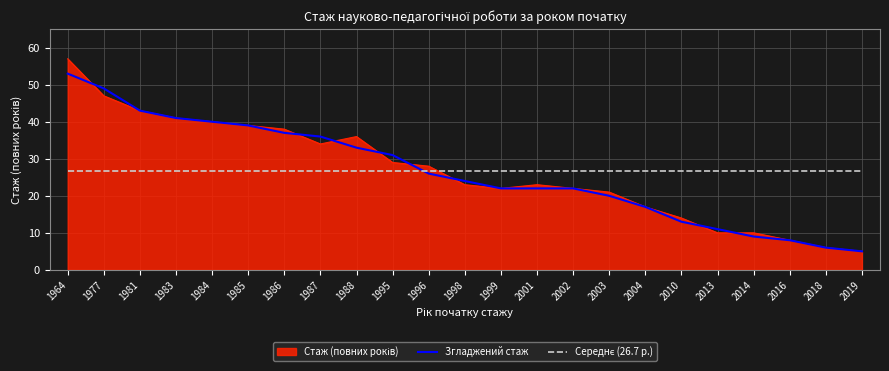

At which category is the sum across all series the highest?

1964